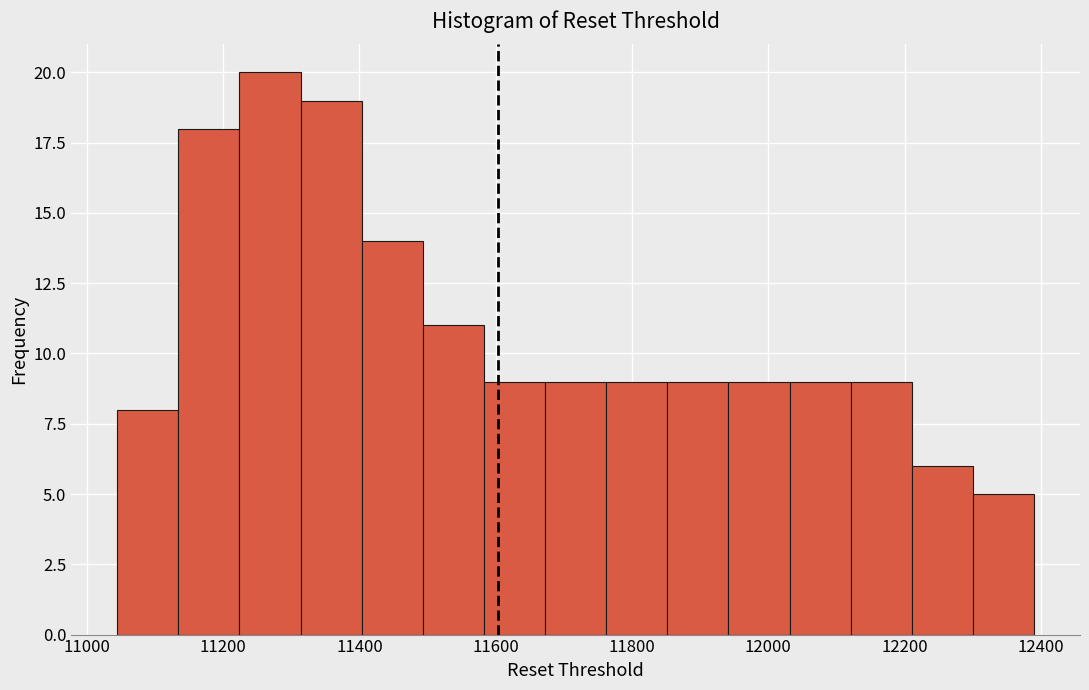

Over which range of the x-axis is the bar tallest?

11220 to 11320